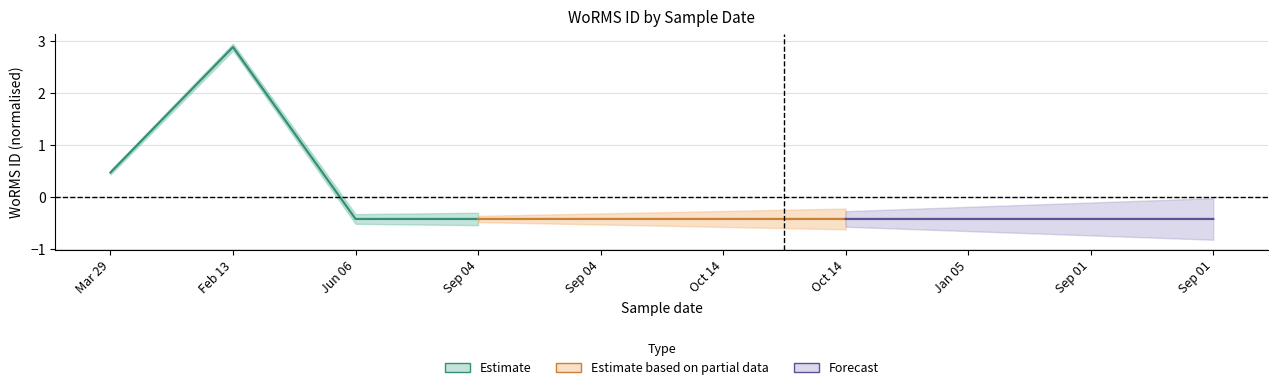

The value of Forecast at Sep 01 is -0.4. True or false?

True